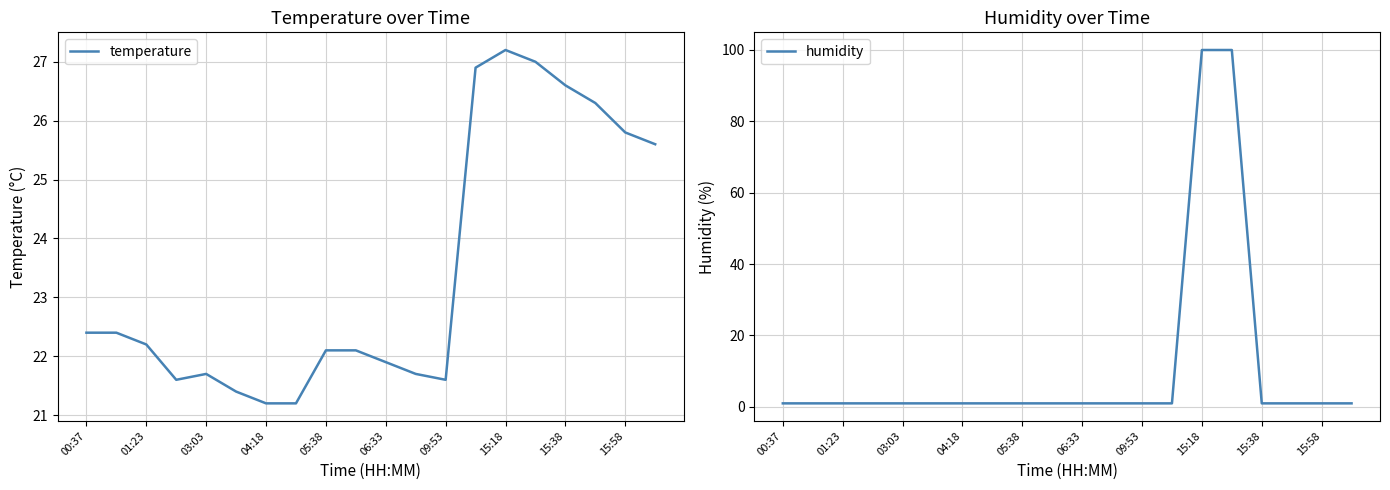

In temperature, how many points are higher than both neighbors (excluding endpoints)?

2